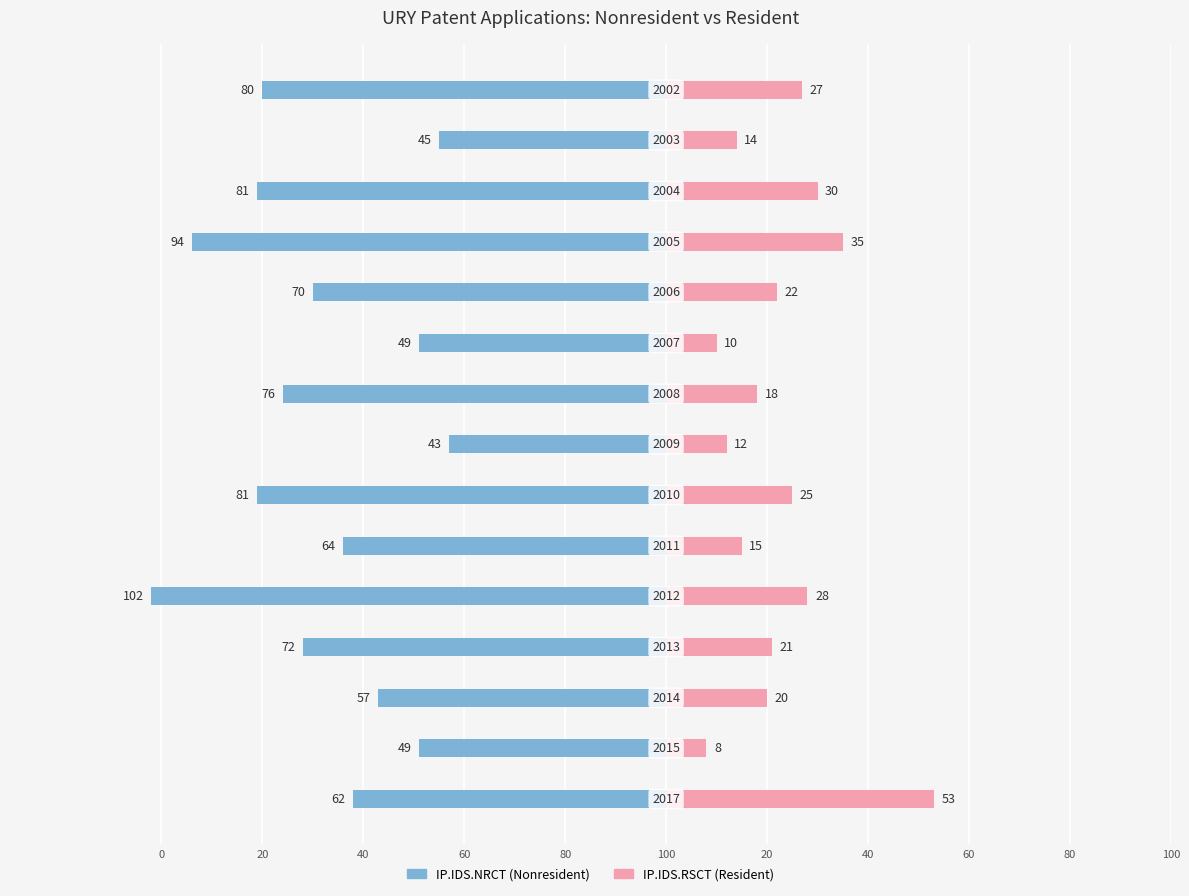

At 60, list the series in order from smallest to largest.

IP.IDS.NRCT, IP.IDS.RSCT